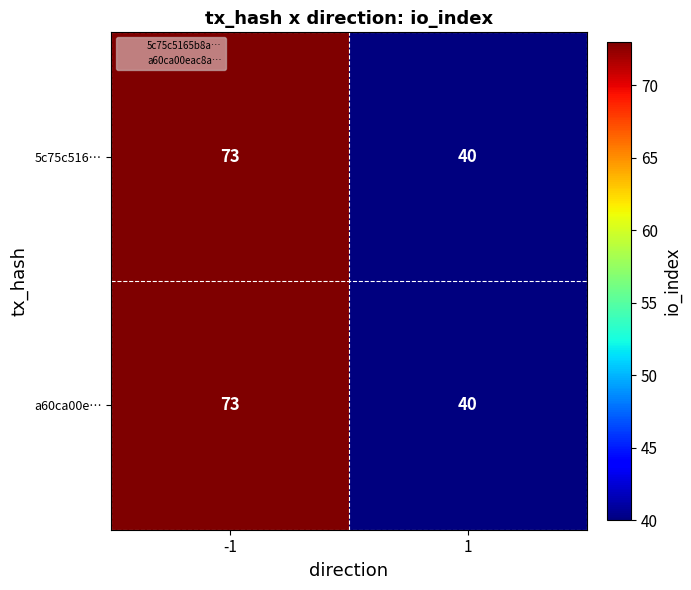

The a60ca00e… series shows 103 at -1. True or false?

False